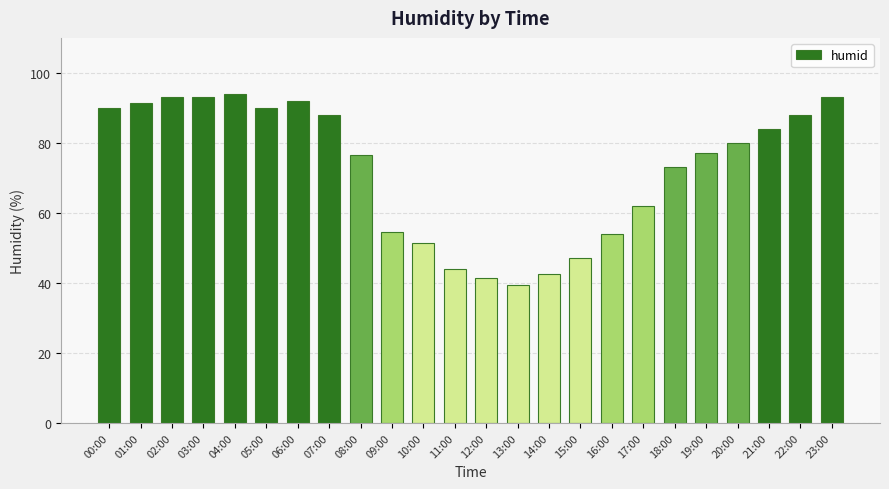

Are the bars horizontal?

No